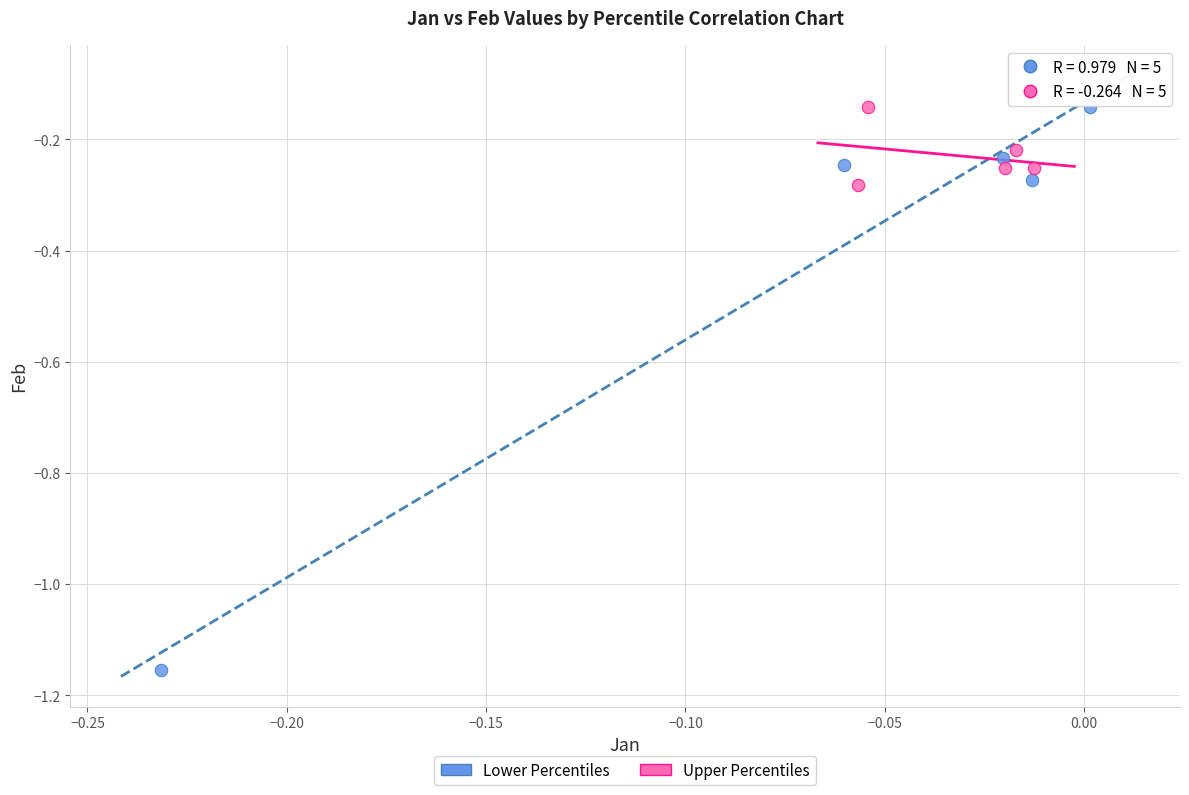

Which series reaches the minimum Y coordinate?

Lower Percentiles